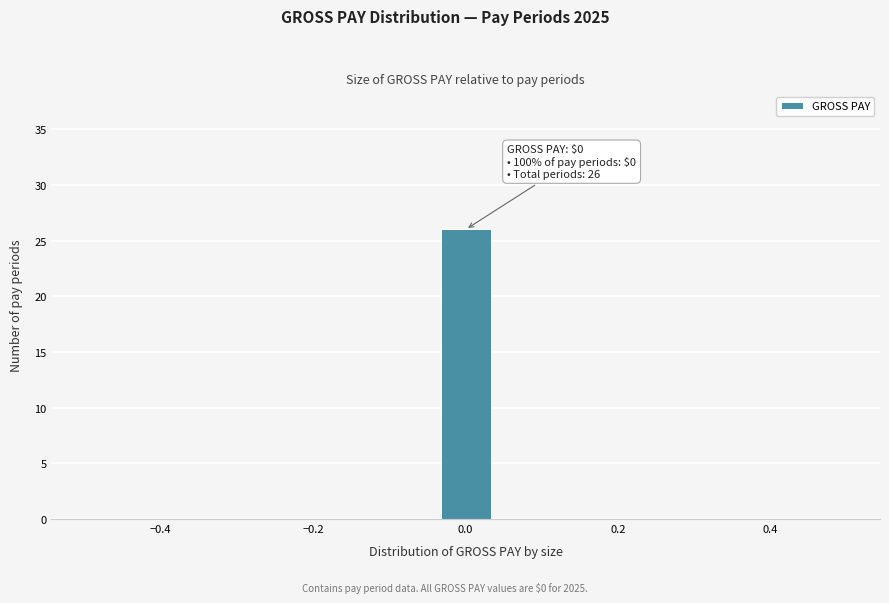

Around what value on the x-axis is the tallest bar? Give the approximate position of its centre, as read against the axis.

0.00